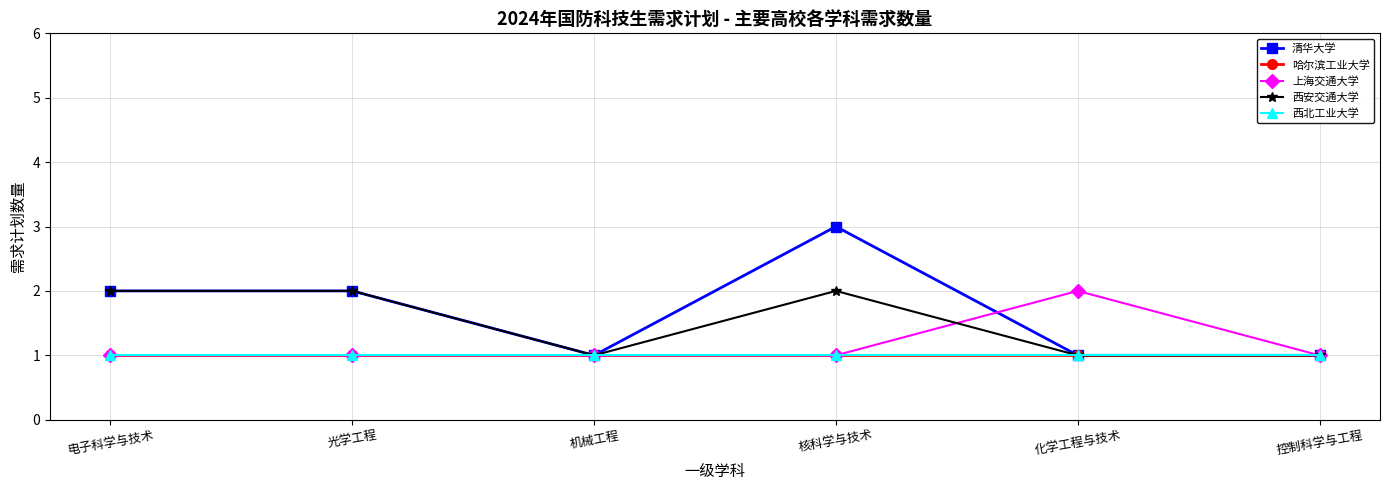

At how many categories does at least one series exceed 1?

4